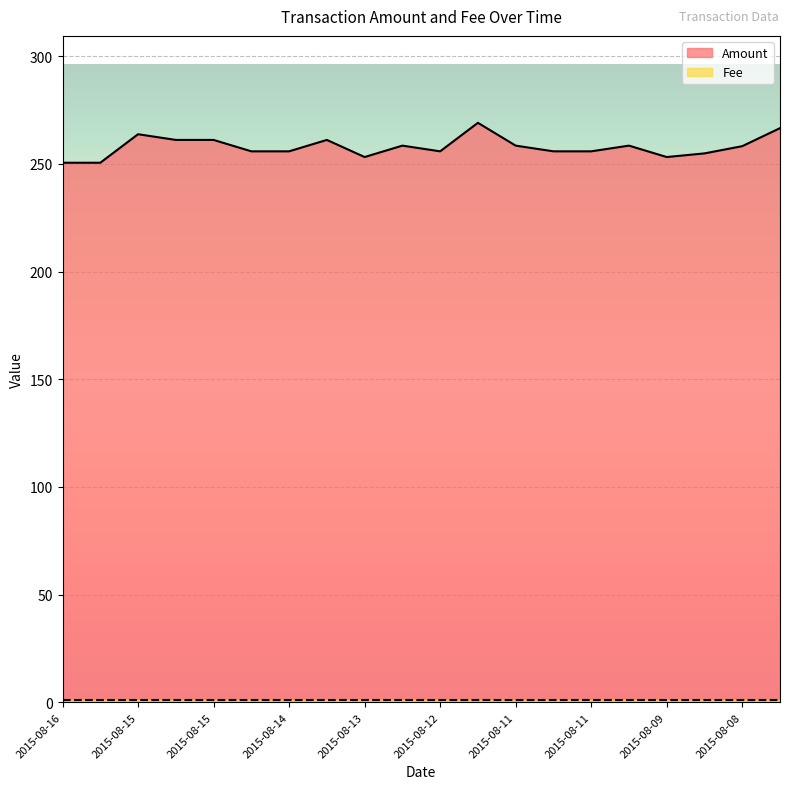

Does the chart display data point markers on the line(s)?

No